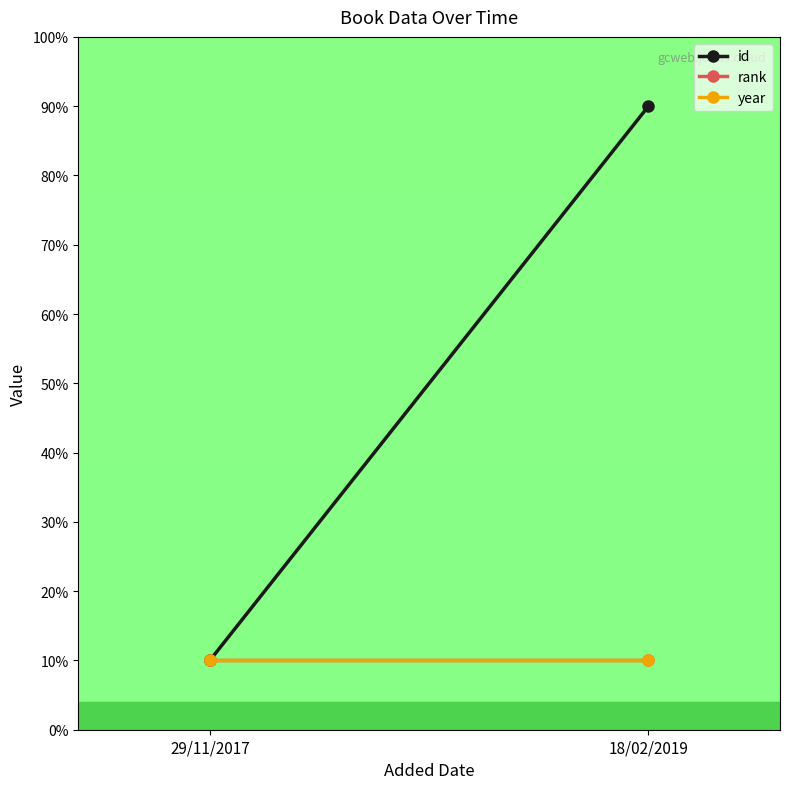

What is the label of the 2nd point from the right?

29/11/2017